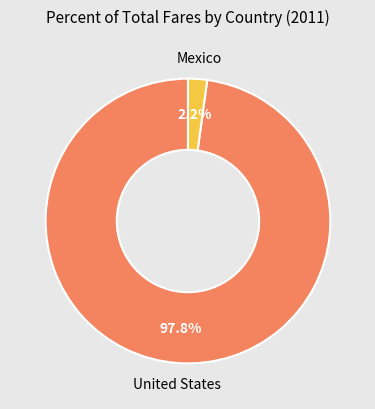

Does any single category account for the majority?

Yes